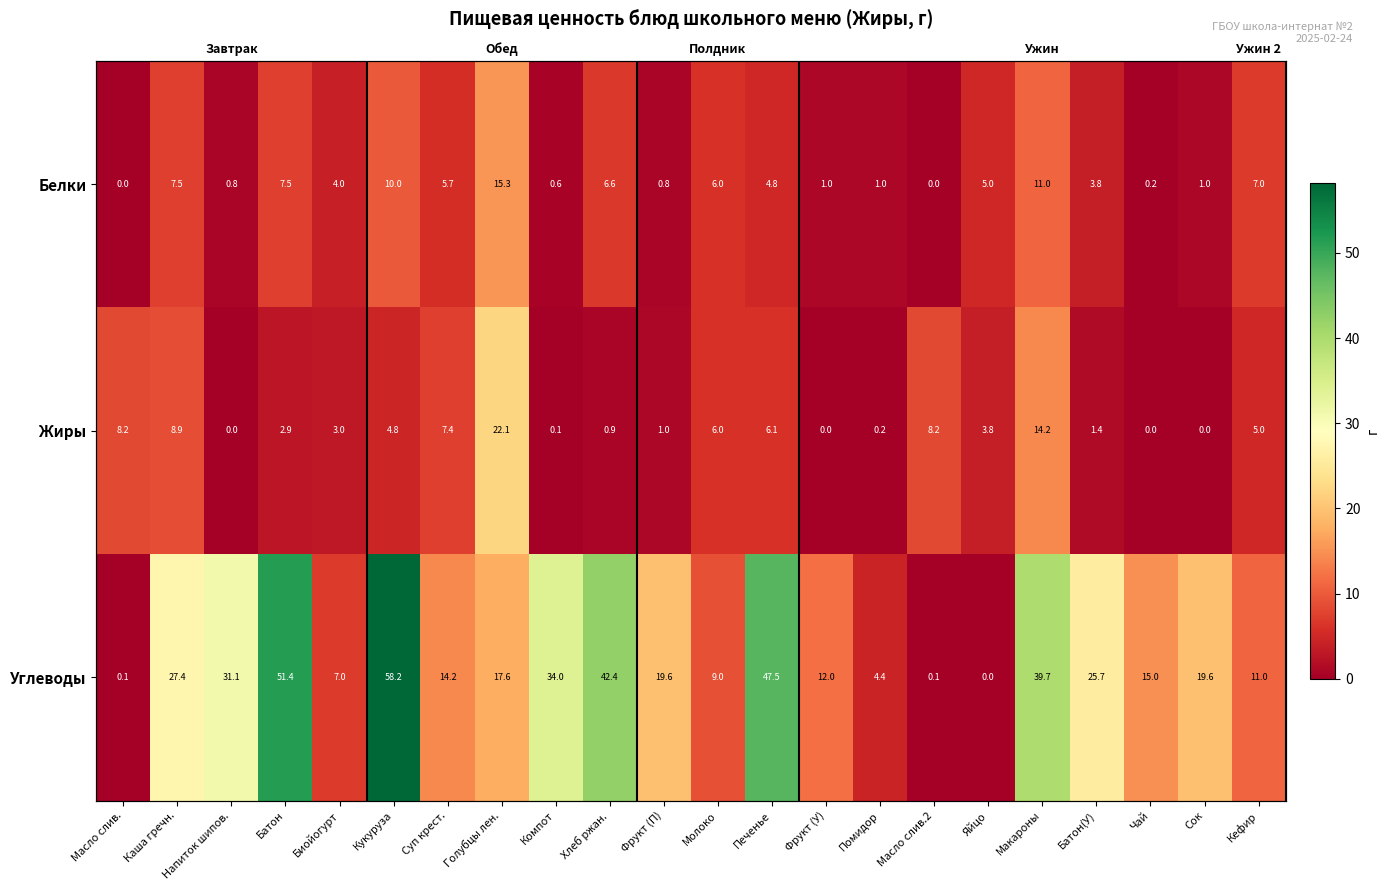

Is the value of Углеводы at Помидор greater than the value of Жиры at Биойогурт?

Yes